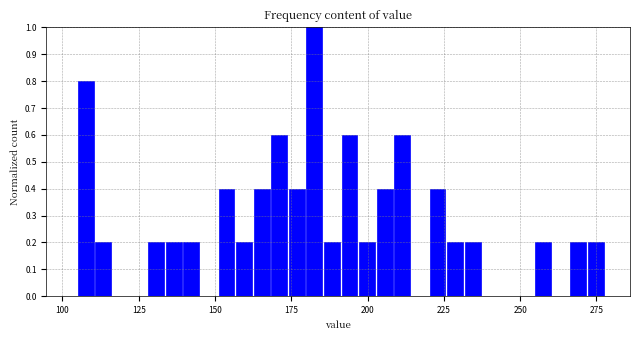

Read against the x-axis, roughly where is the centre of the tallest bar?

185